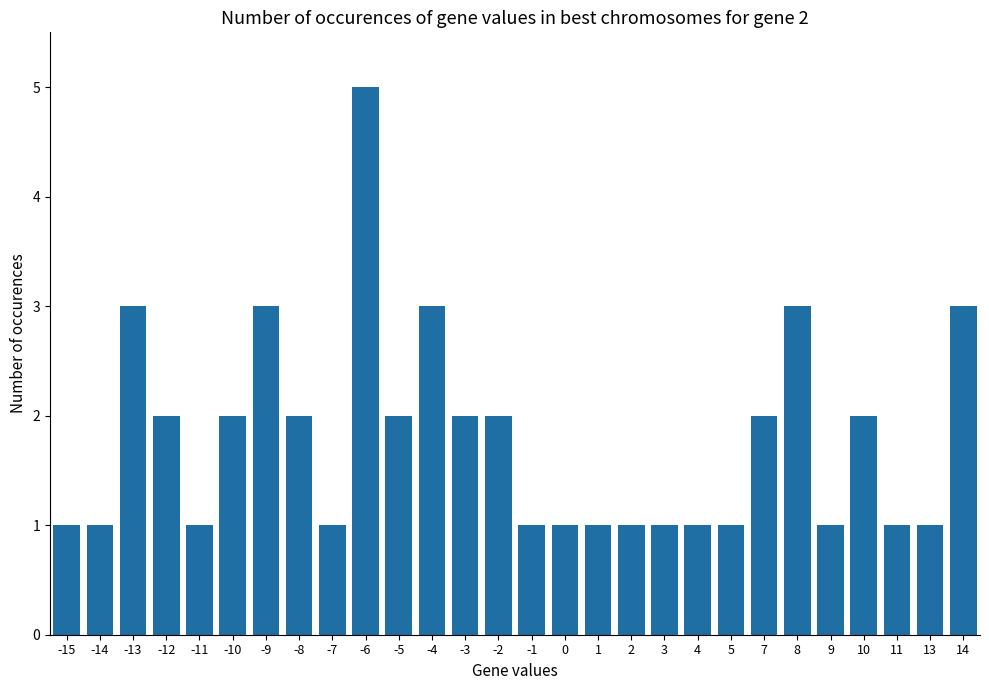

At which label does the data first exceed 2?

-13